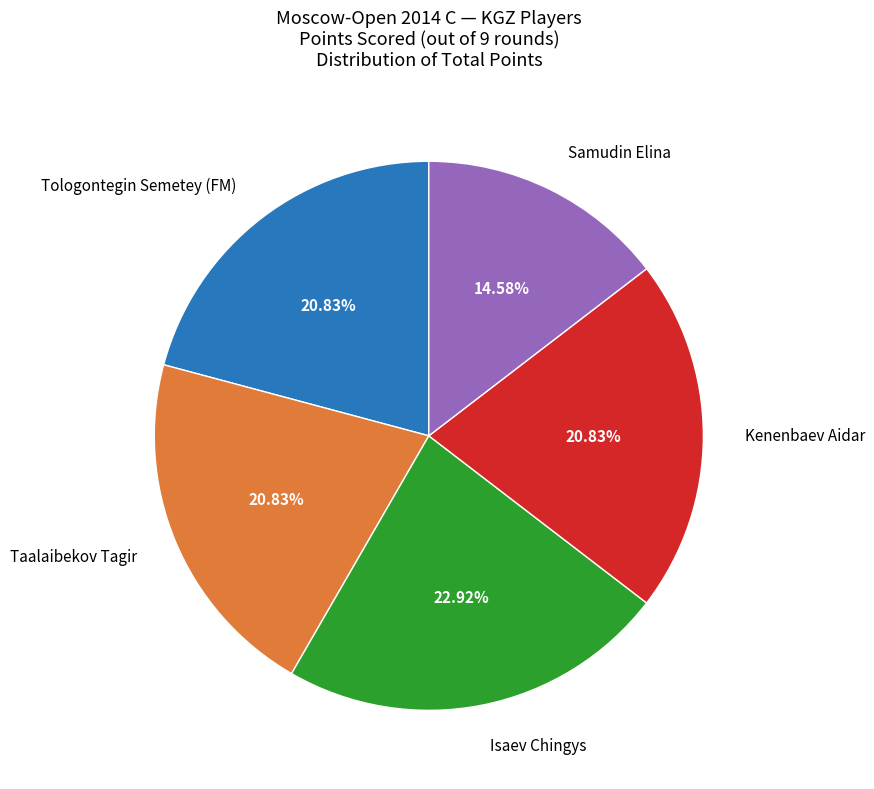

True or false: Taalaibekov Tagir accounts for 33% of the total.

False